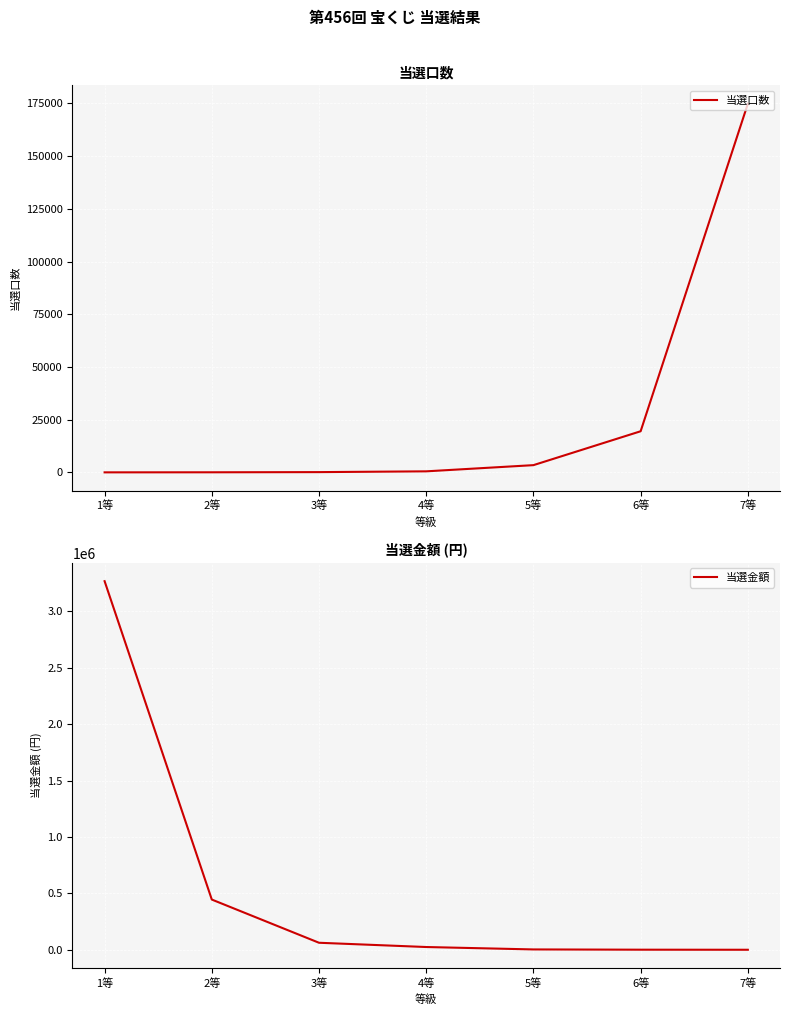

Which series has the widest spread of values?

当選金額